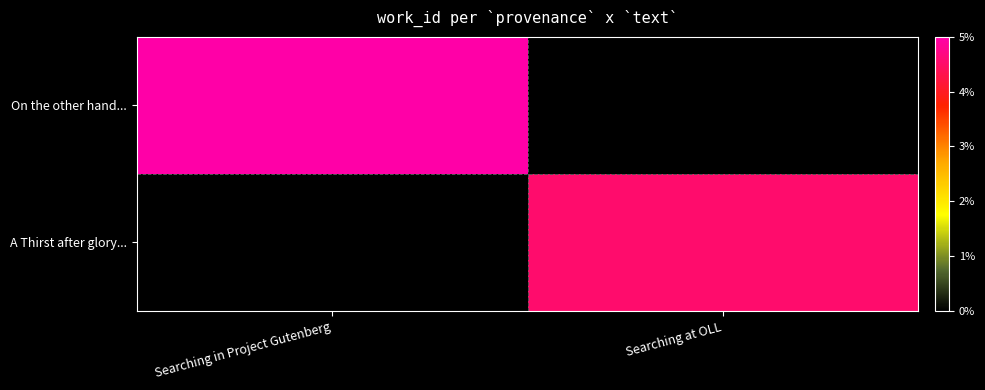

List the series in order of their overall mean, highest first.

On the other hand..., A Thirst after glory...